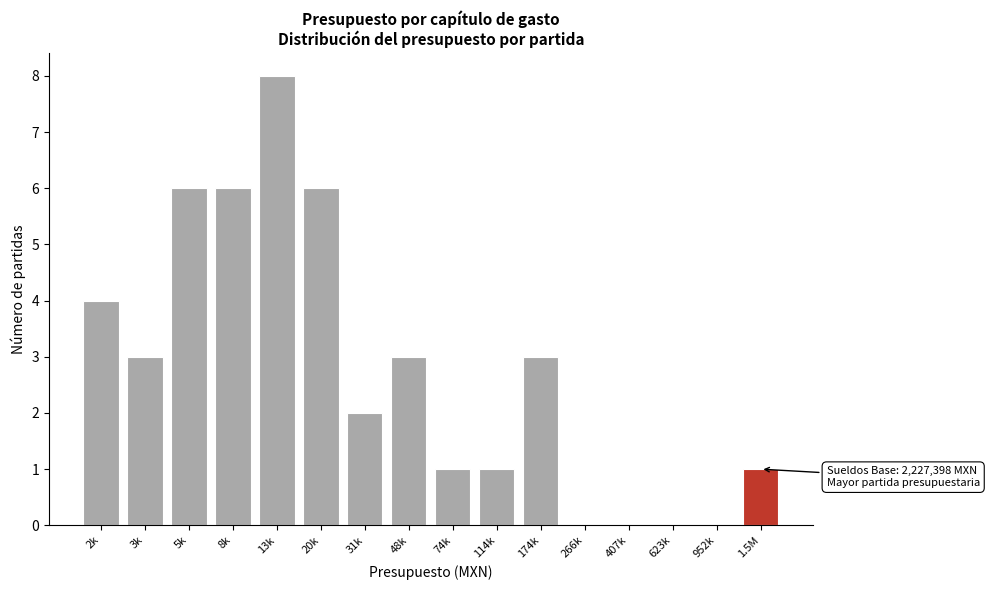

Reading right to left, list all the values displayed in this chart.

1.5M=1	952k=0	623k=0	407k=0	266k=0	174k=3	114k=1	74k=1	48k=3	31k=2	20k=6	13k=8	8k=6	5k=6	3k=3	2k=4